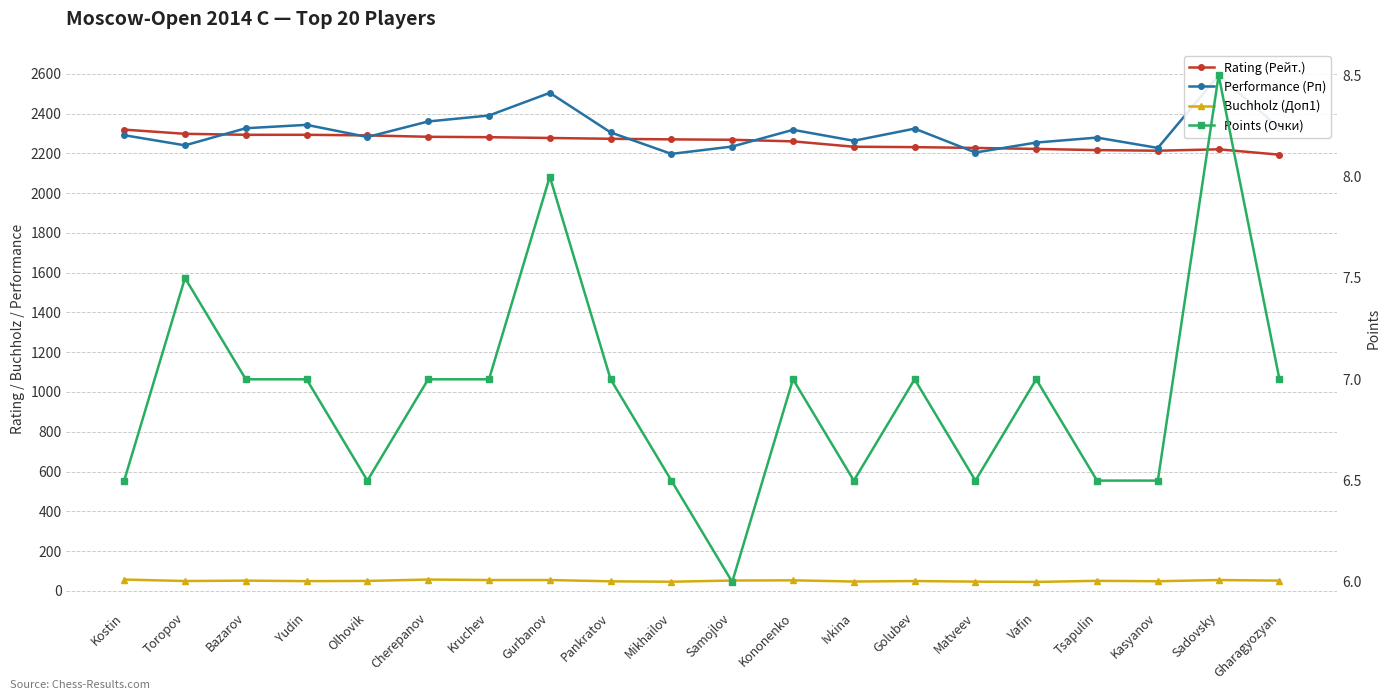

The value of Points (Очки) at Ivkina is 8.8. True or false?

False